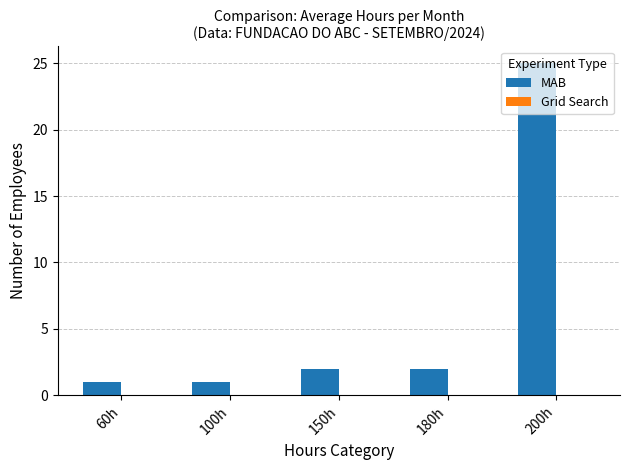

What is the approximate value at 200h?

25